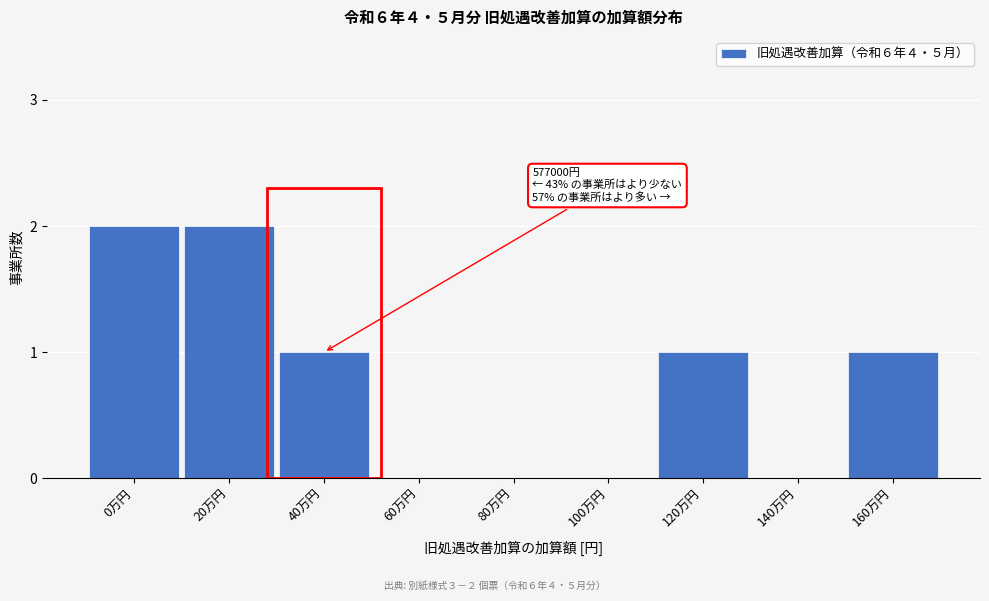

Reading left to right, list all the values displayed in this chart.

0万円=2	20万円=2	40万円=1	60万円=0	80万円=0	100万円=0	120万円=1	140万円=0	160万円=1